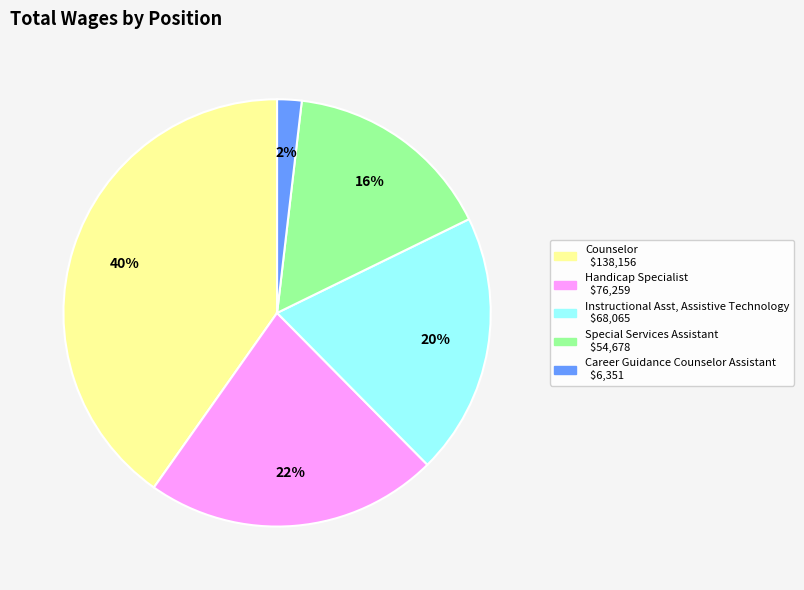

What percentage is the Instructional Asst, Assistive Technology slice, to the nearest percent?

20%